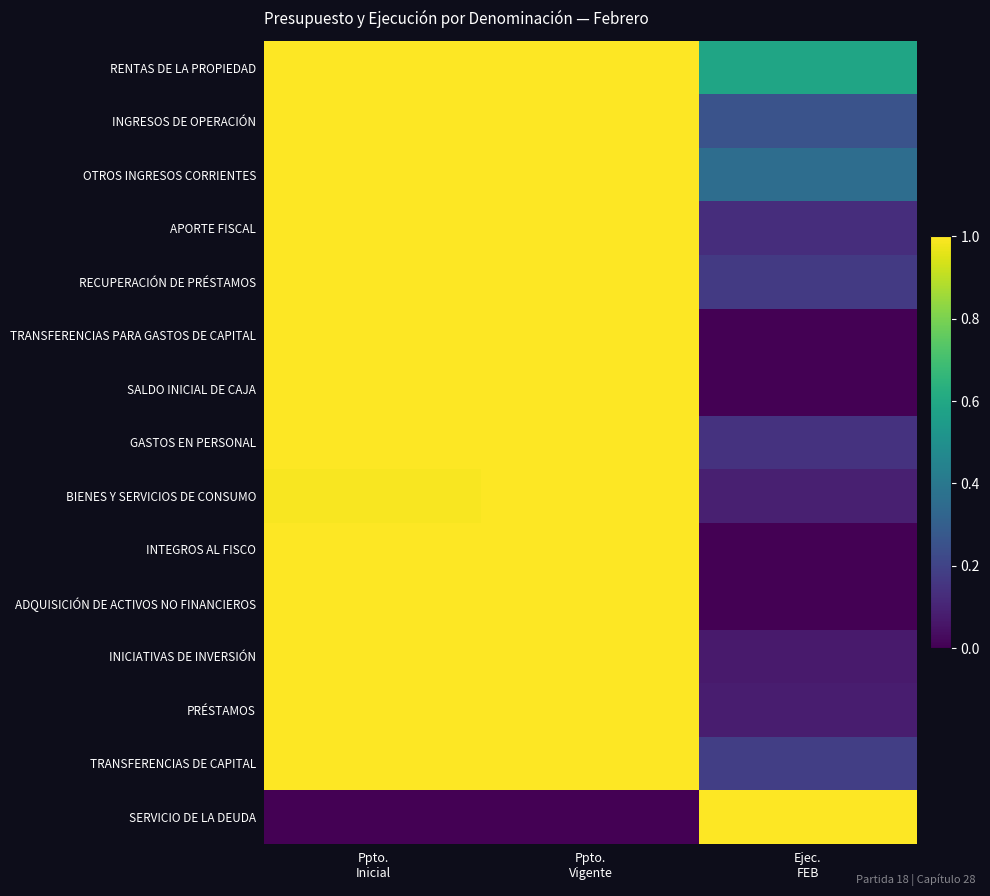

Which series has the largest range (max minus min)?

TRANSFERENCIAS PARA GASTOS DE CAPITAL